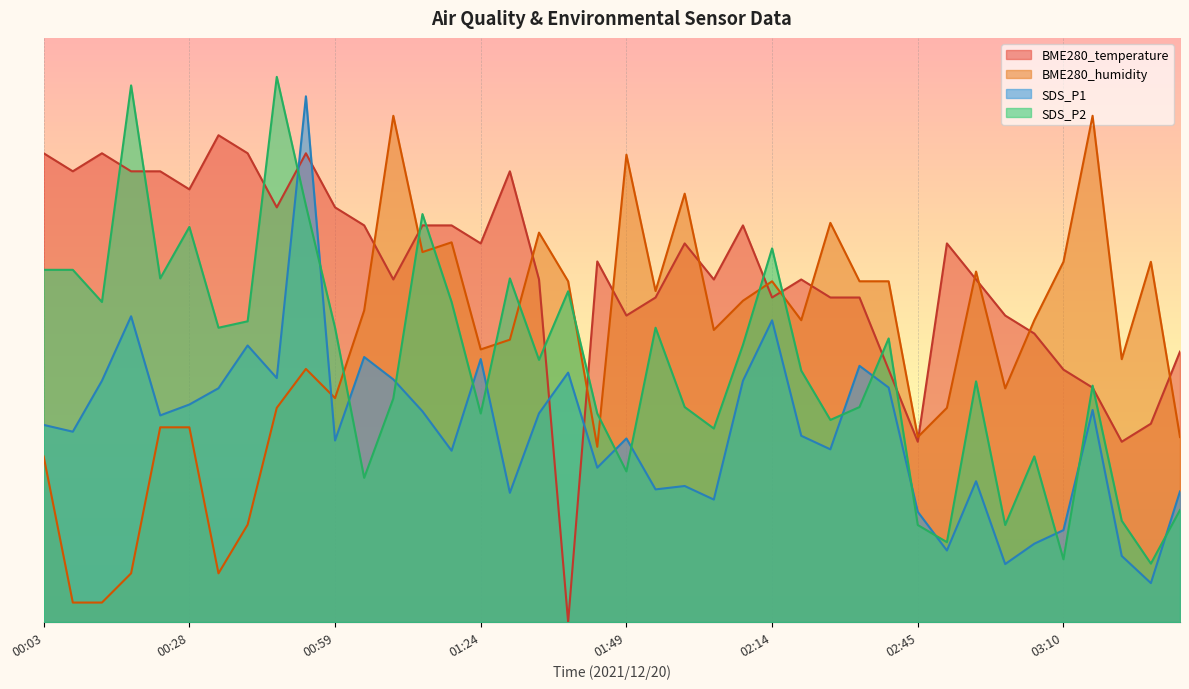

What is the maximum value shown in the chart?

56.0